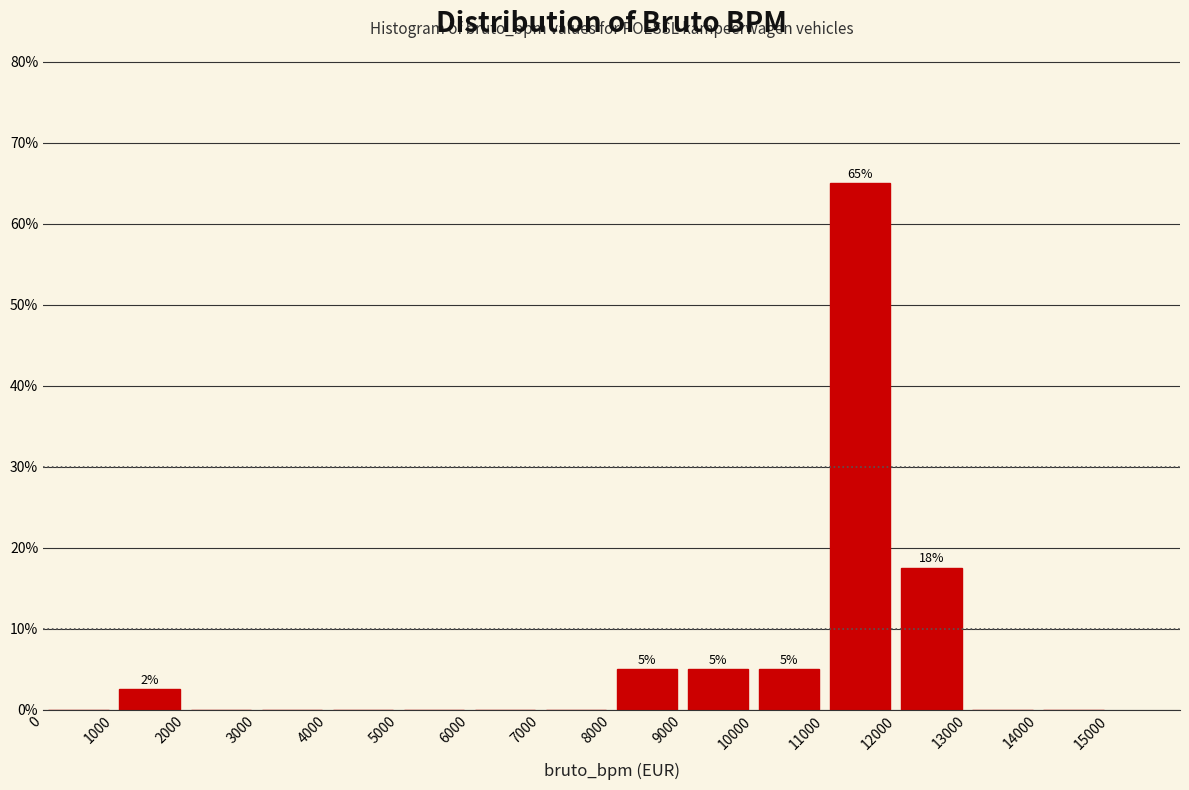

Over which range of the x-axis is the bar tallest?

11000 to 12000